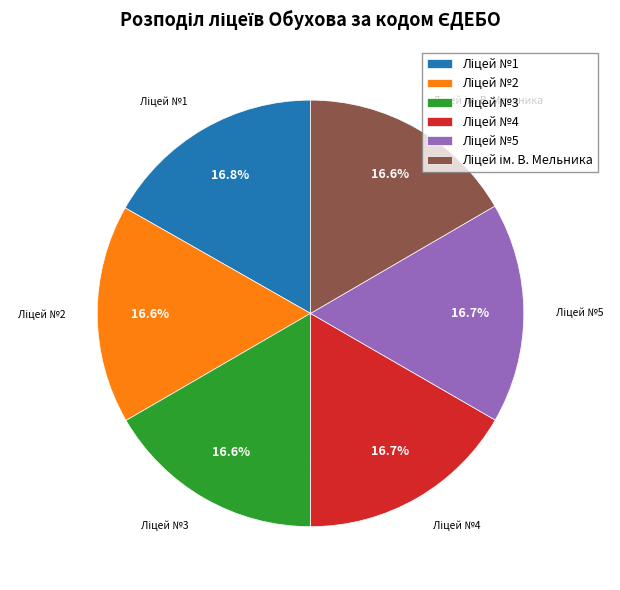

Count the number of slices in the pie.

6